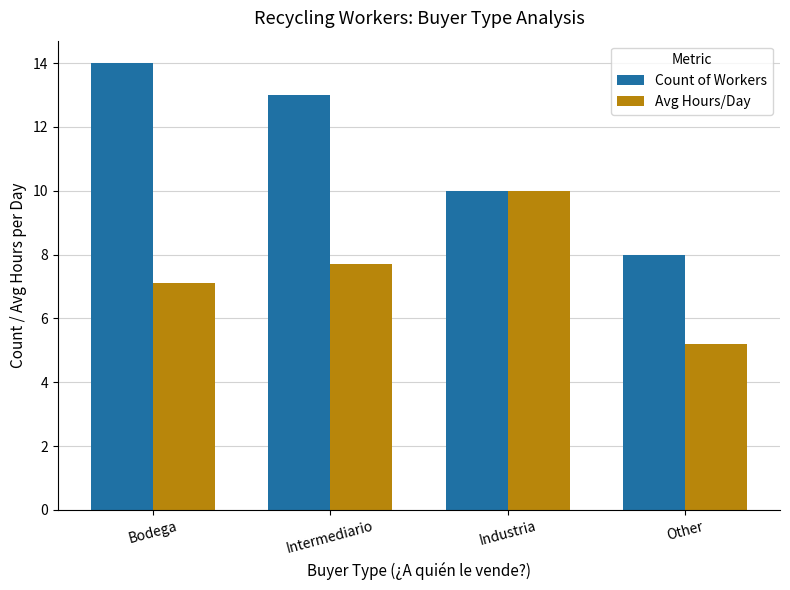

Does the chart contain stacked bars?

No